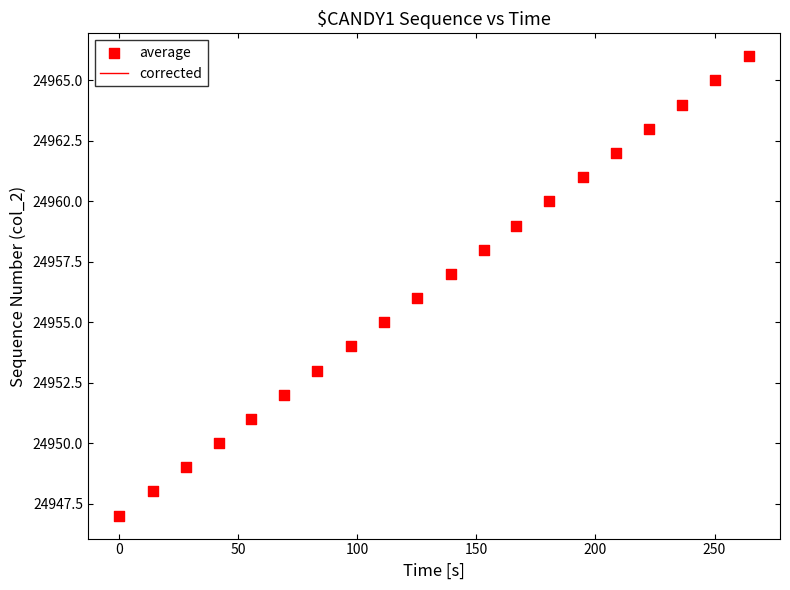

What is the range of Y values (max minus min)?

19